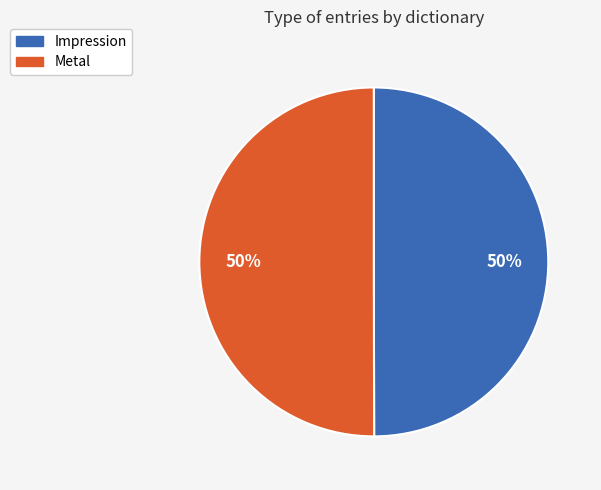

To the nearest percent, what is the combined percentage of Impression and Metal?

100%